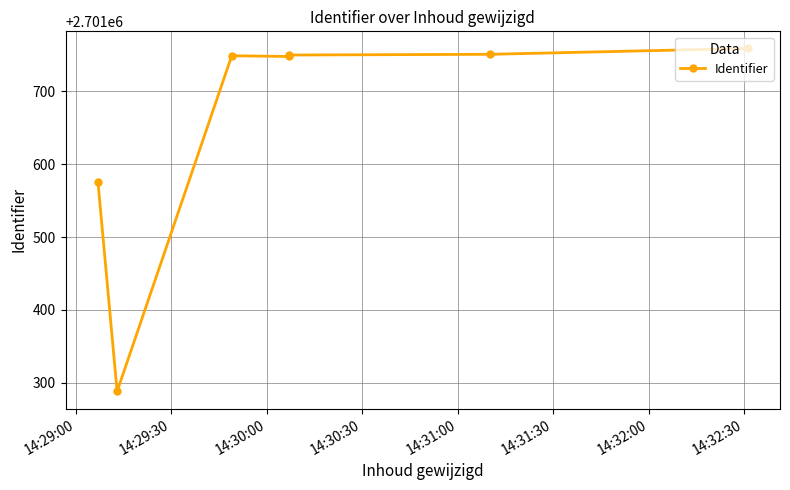

Count the number of data series in this chart.

1